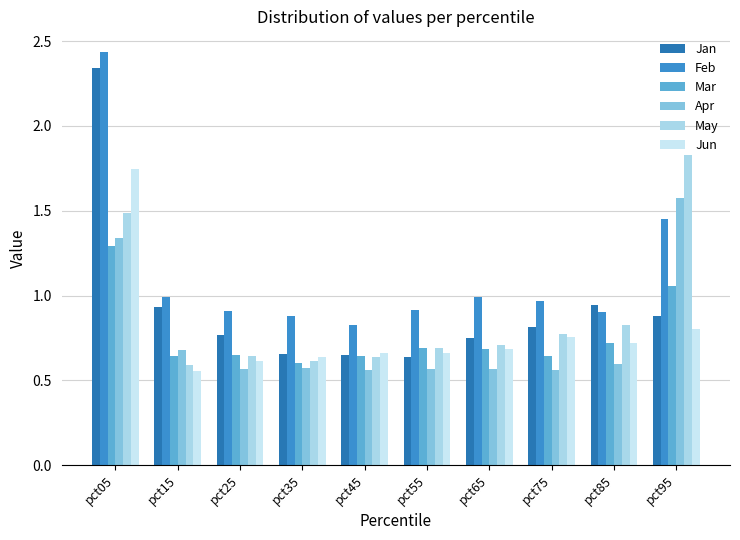

What is the lowest value of the Mar series?

0.6